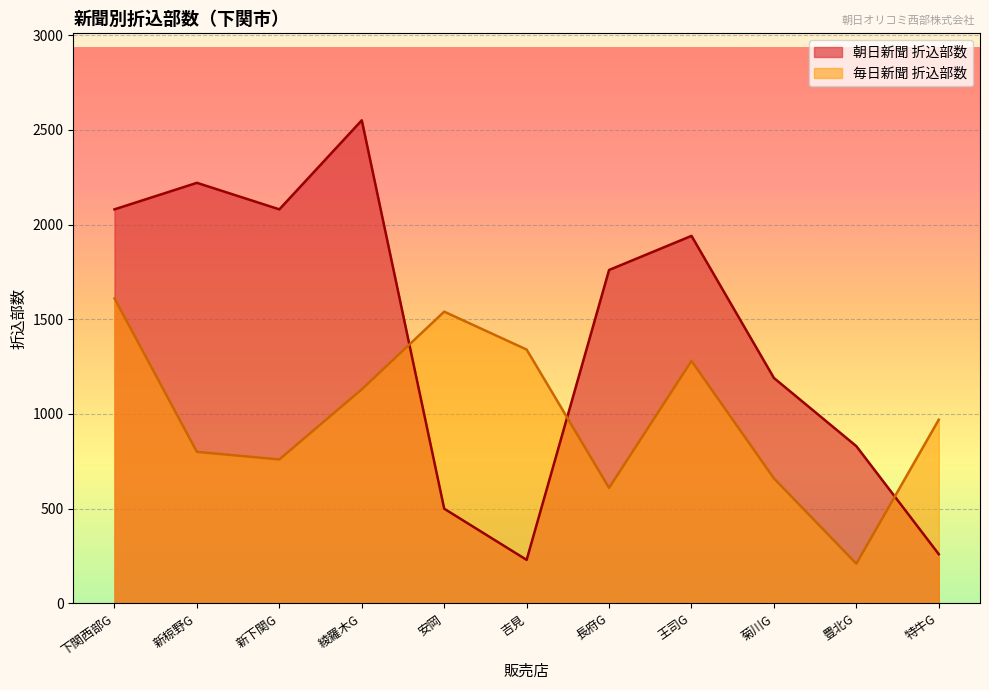

Which category has the highest value across all series?

綾羅木G